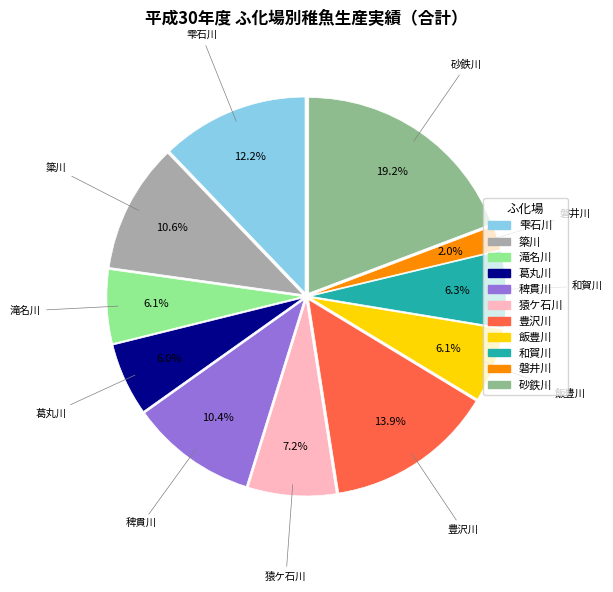

Does 豊沢川 account for over 50% of the chart?

No